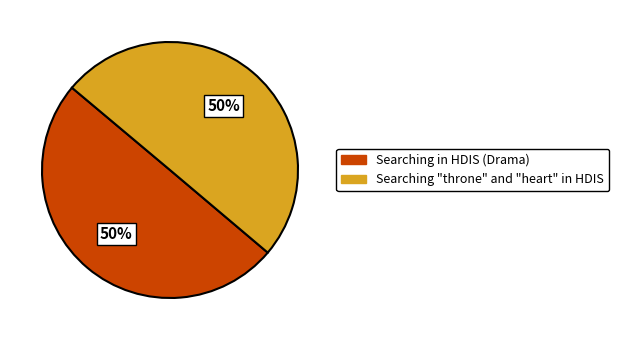

True or false: Searching in HDIS (Drama) accounts for 50% of the total.

True